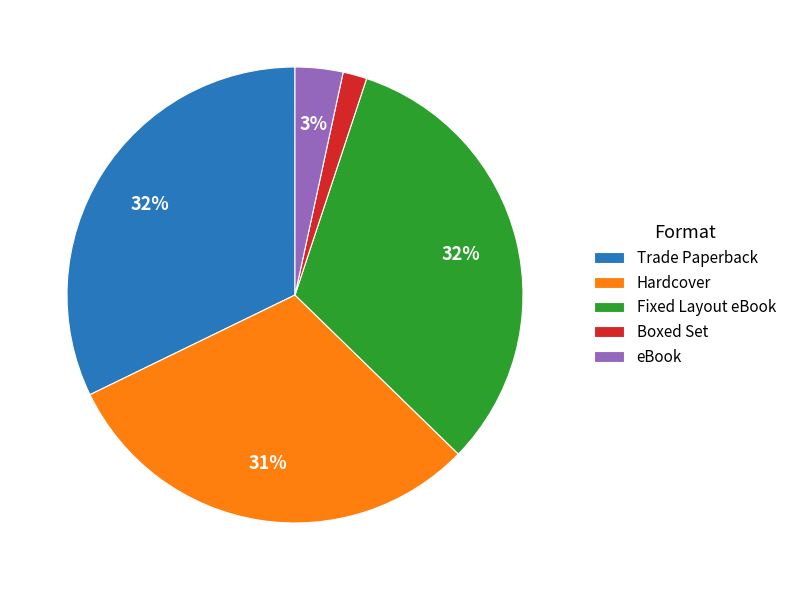

What percentage is the Fixed Layout eBook slice, to the nearest percent?

32%